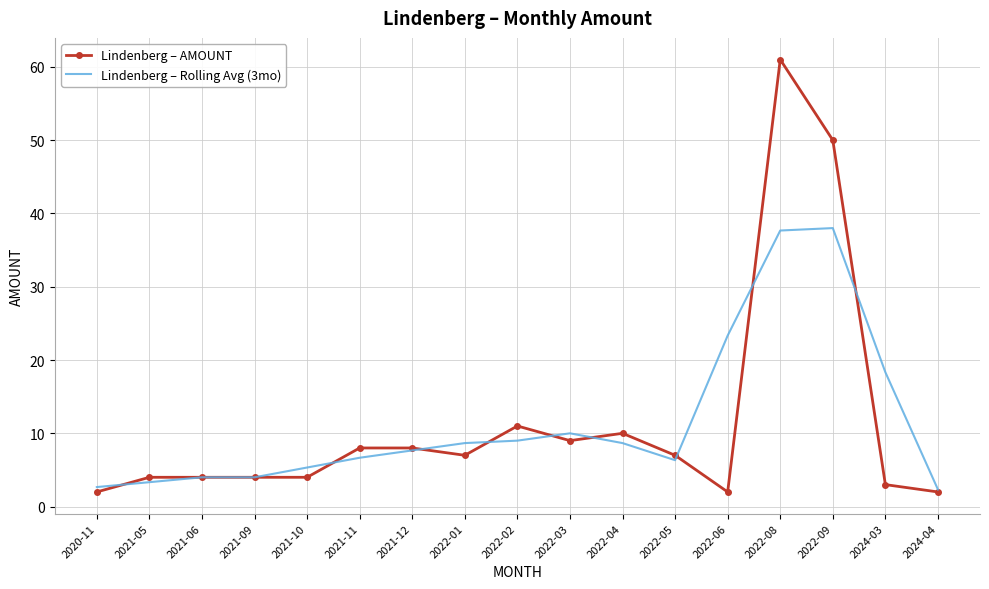

Which series changed the most between 2021-09 and 2021-11?

Lindenberg – AMOUNT